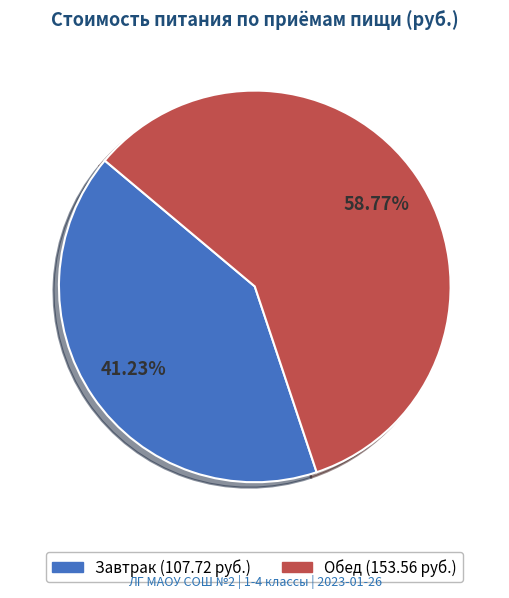

Count the number of slices in the pie.

2